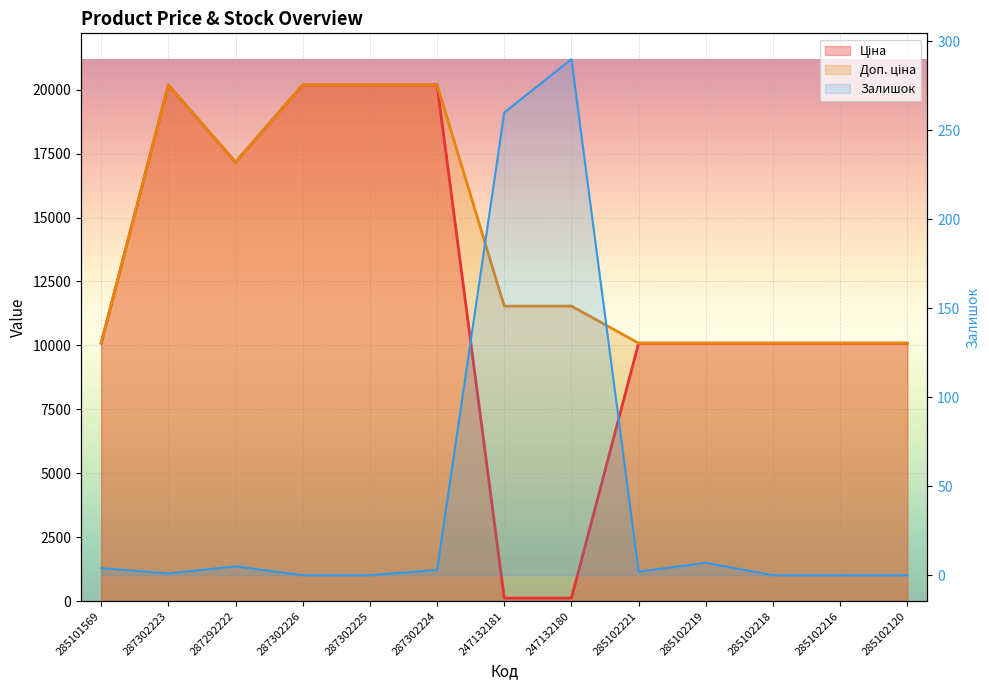

Between 285101569 and 285102221, which is larger?

285101569